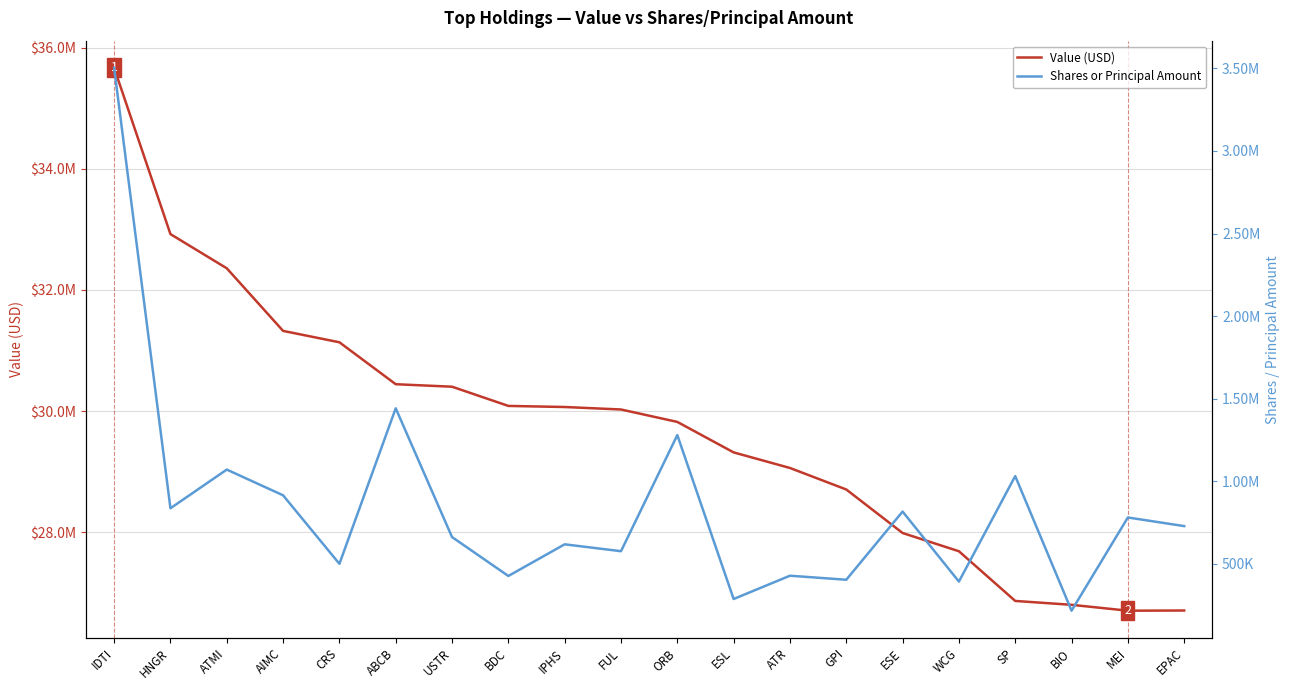

How many interior local valleys does the Shares or Principal Amount series have?

8